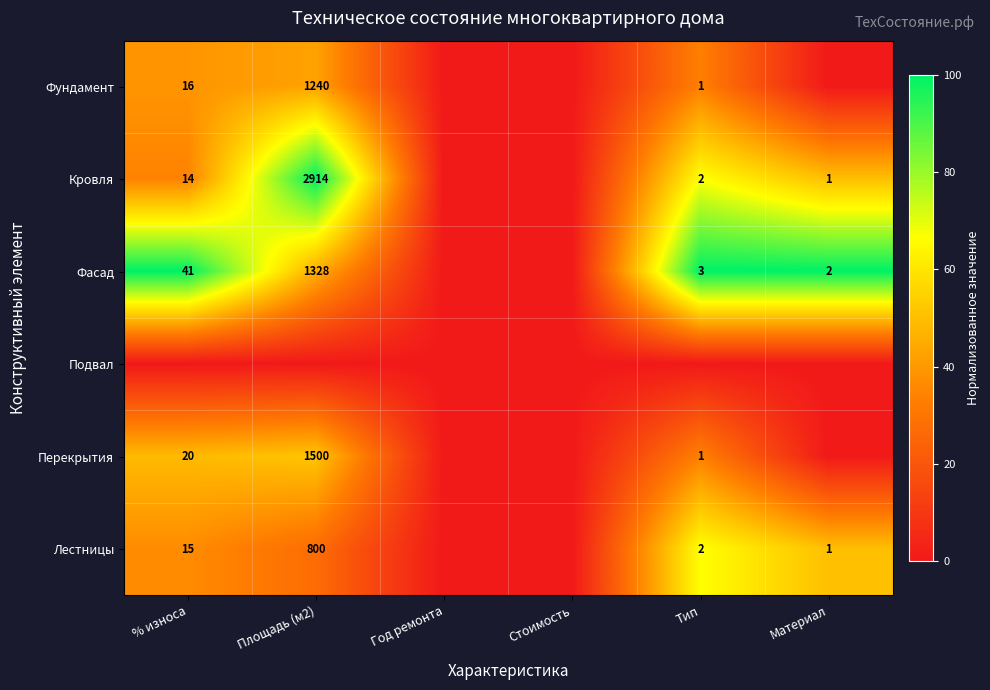

Count the number of categories in the chart.

6